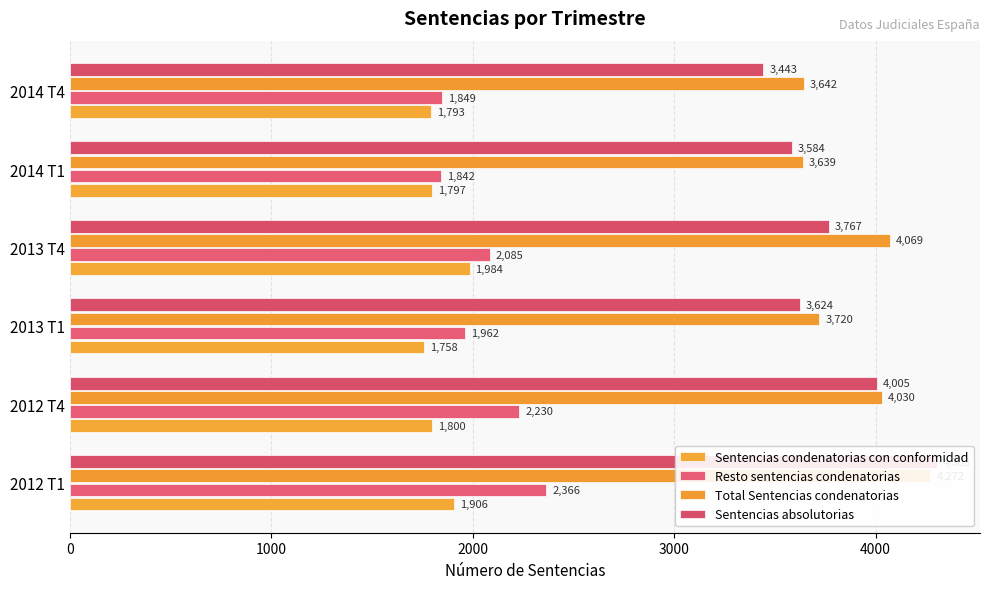

What is the maximum value for Resto sentencias condenatorias?

2366